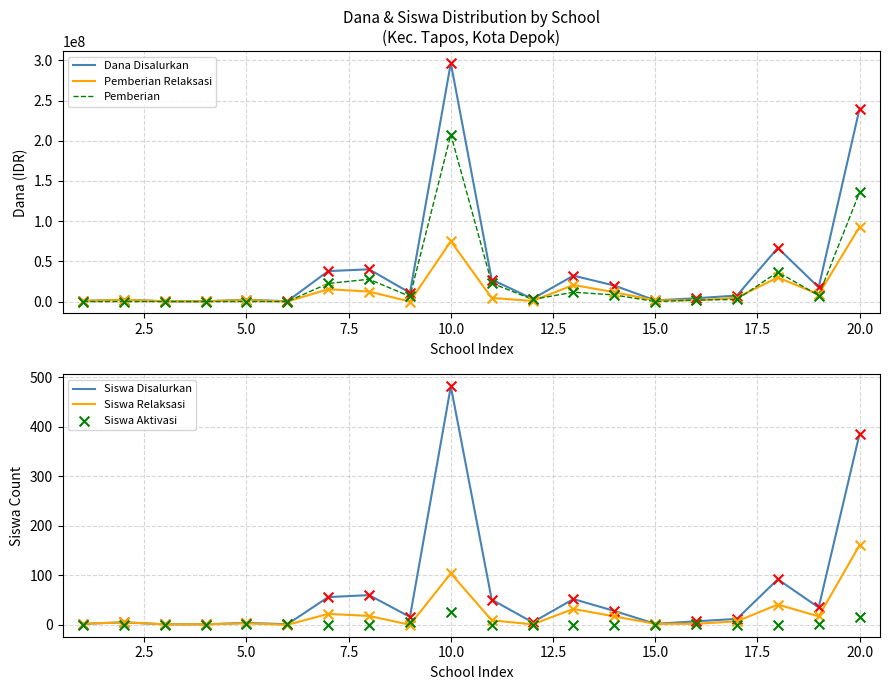

Which series reaches the maximum Y coordinate?

Dana Disalurkan